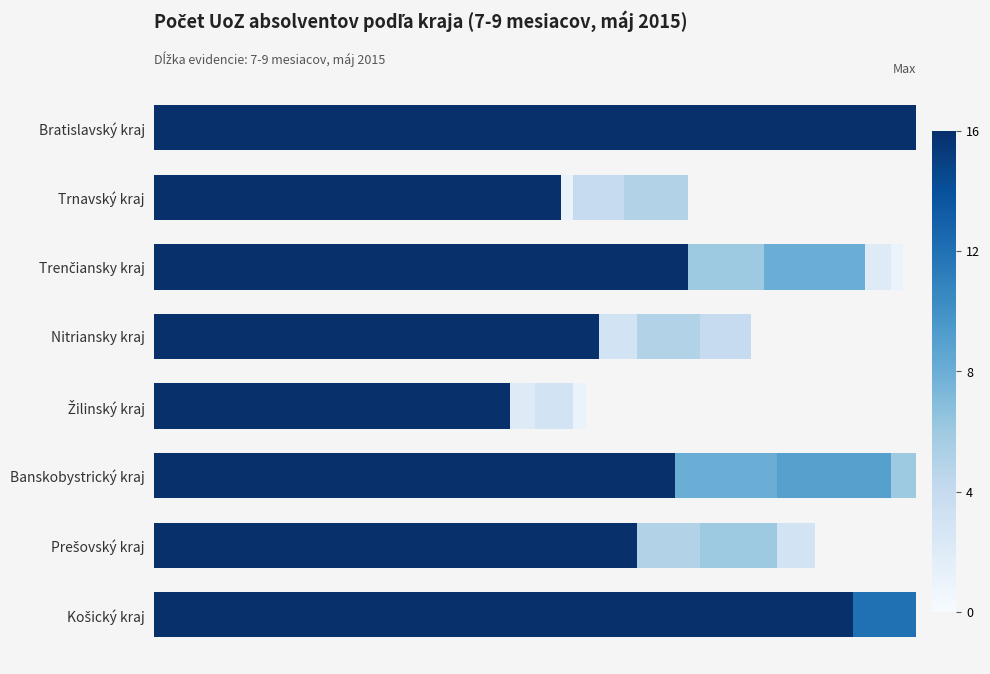

Count the number of categories in the chart.

8